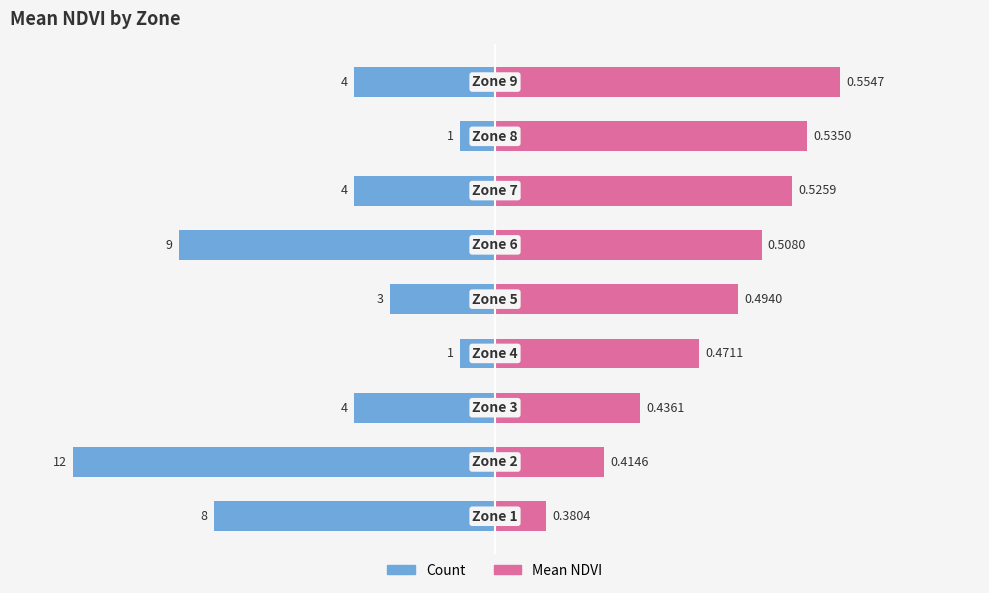

How many data points in Mean NDVI (normalized) are less than 57?

4